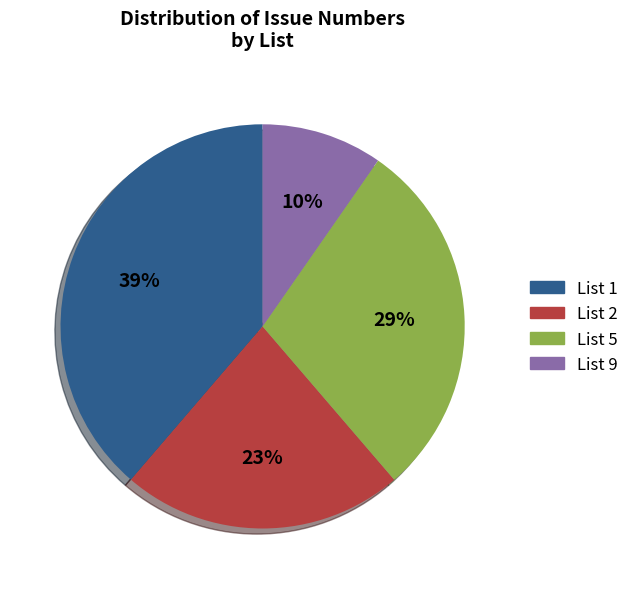

Does List 1 represent more than half of the total?

No